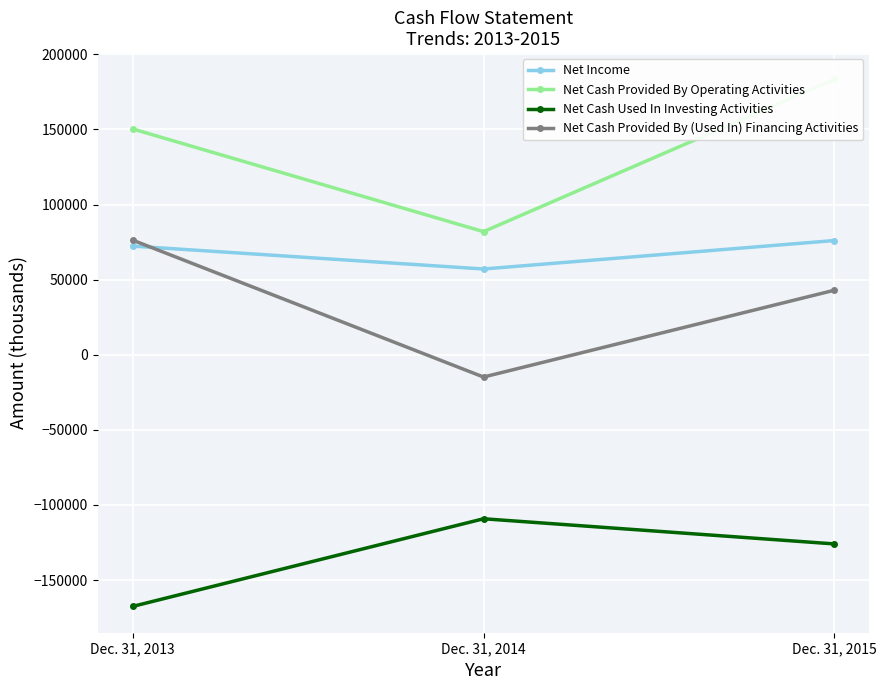

Is this an area chart (filled region under the line)?

No